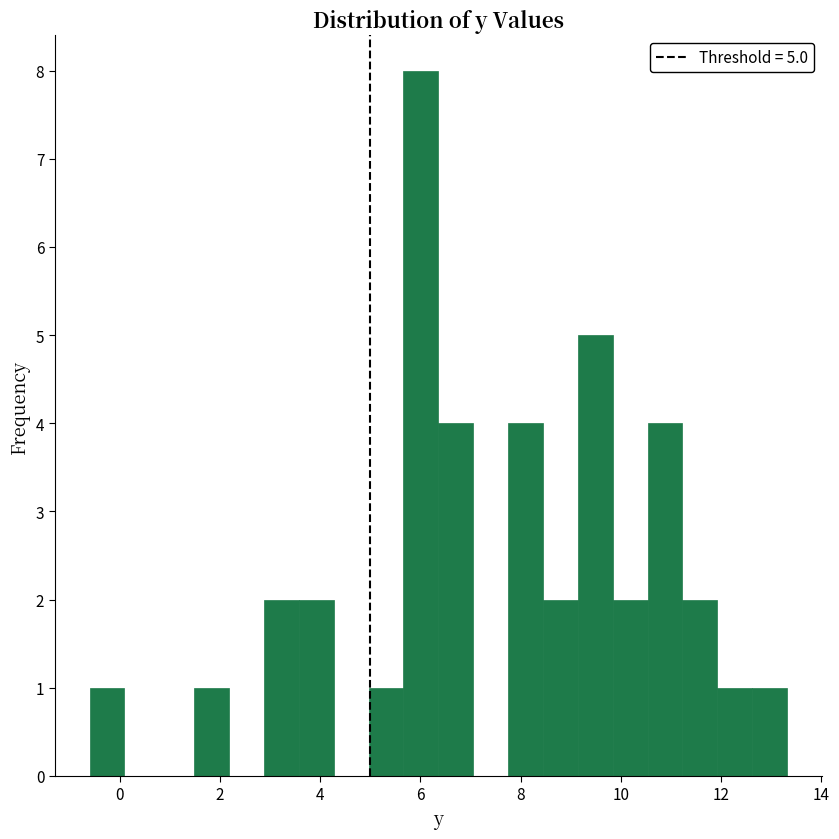

Read against the x-axis, roughly where is the centre of the tallest bar?

6.0